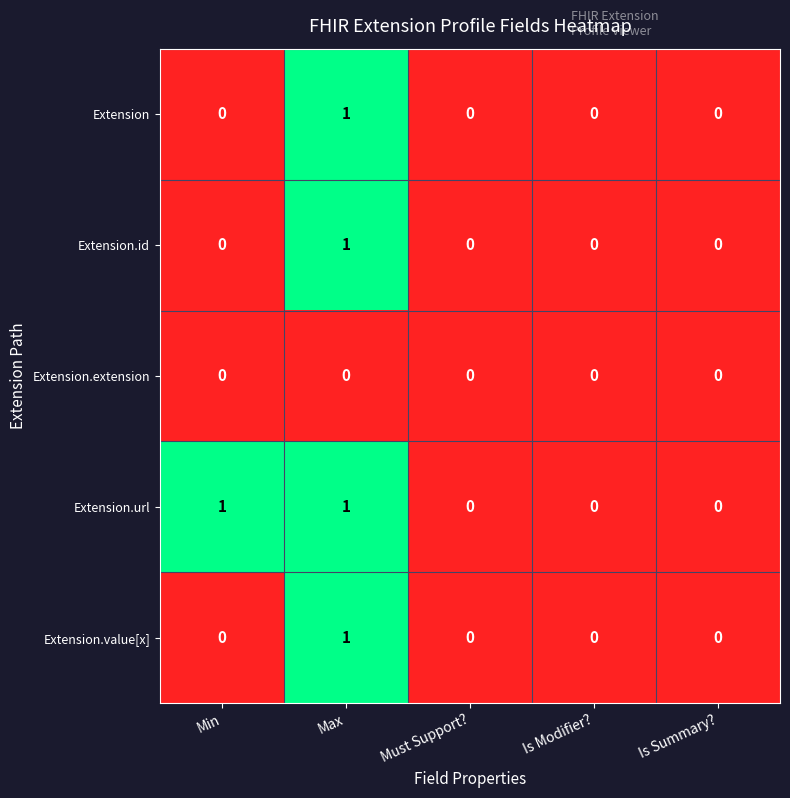

At which label does Extension.value[x] reach its peak?

Max